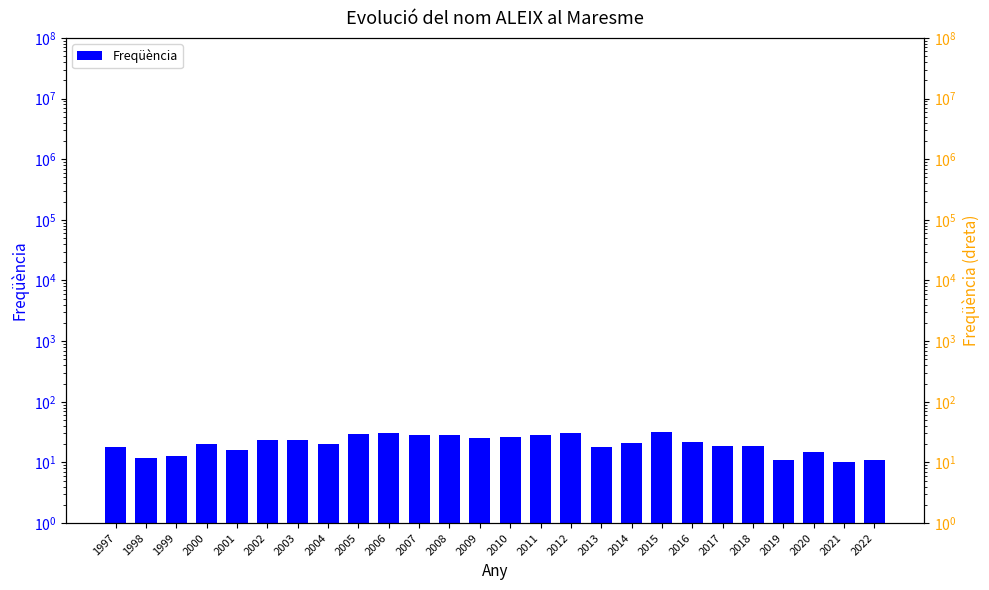

The chart shows a value of 11 at 2019. True or false?

True